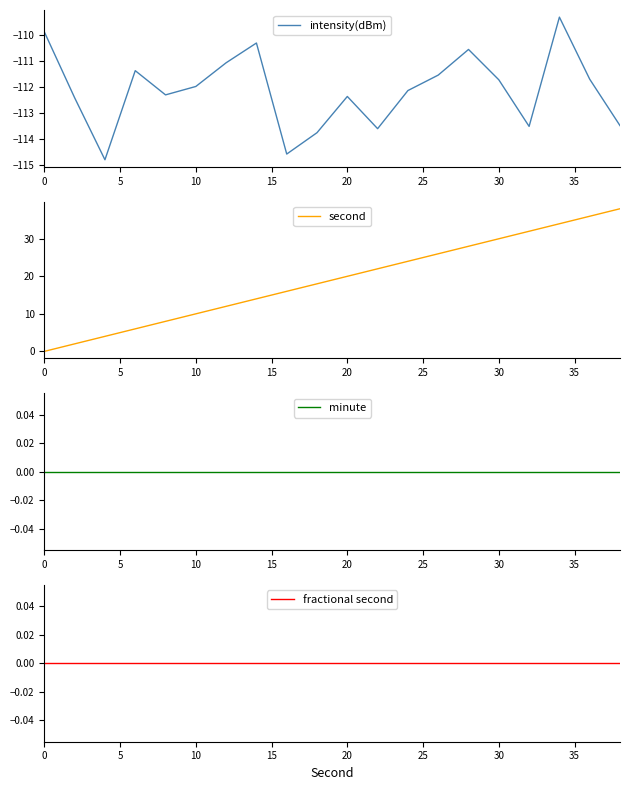

Which series has the largest range (max minus min)?

second